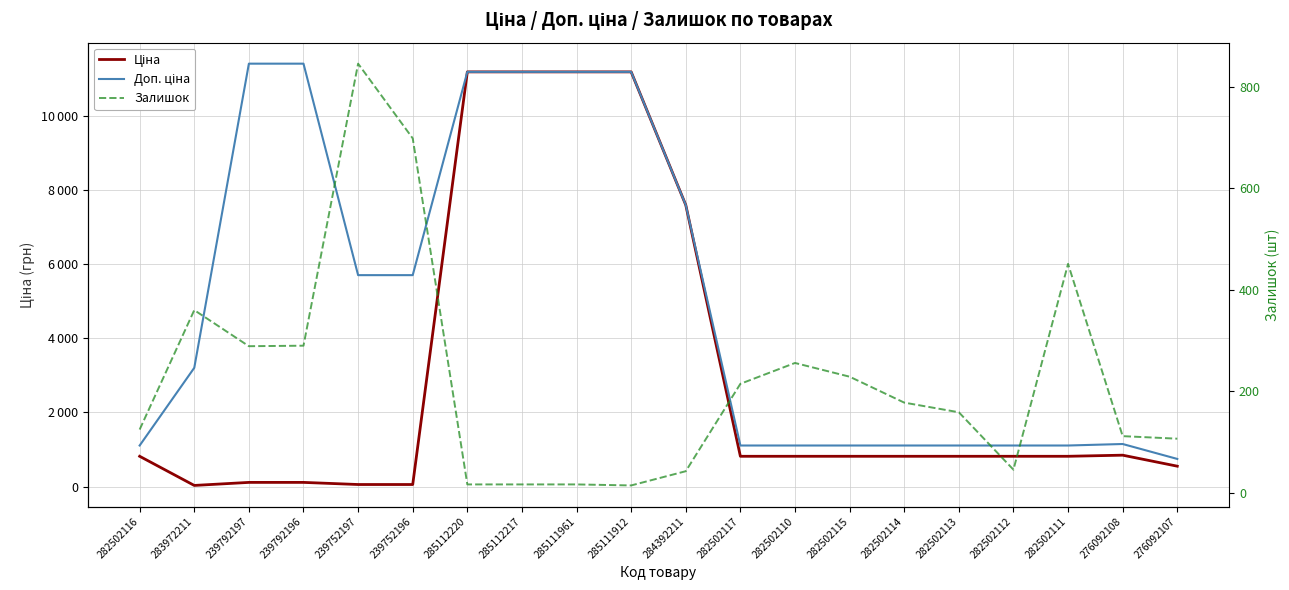

At which label does Доп. ціна reach its peak?

239792197